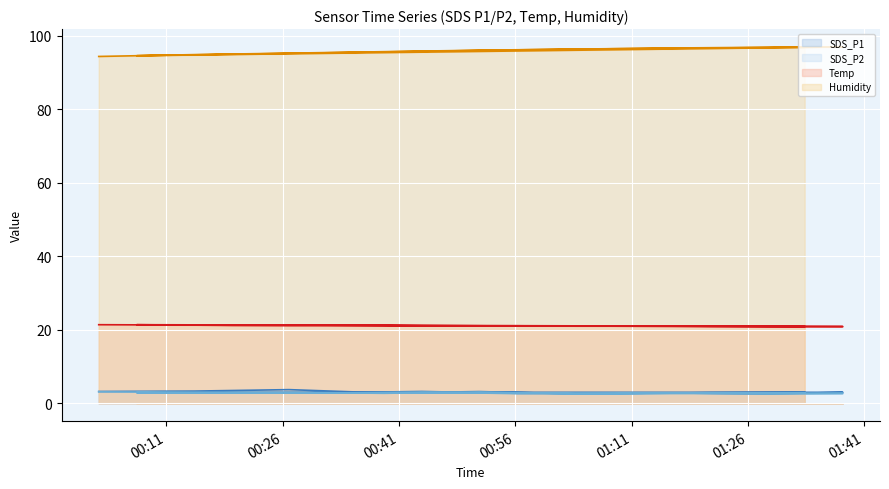

What is the label of the 3rd point from the left?

00:41